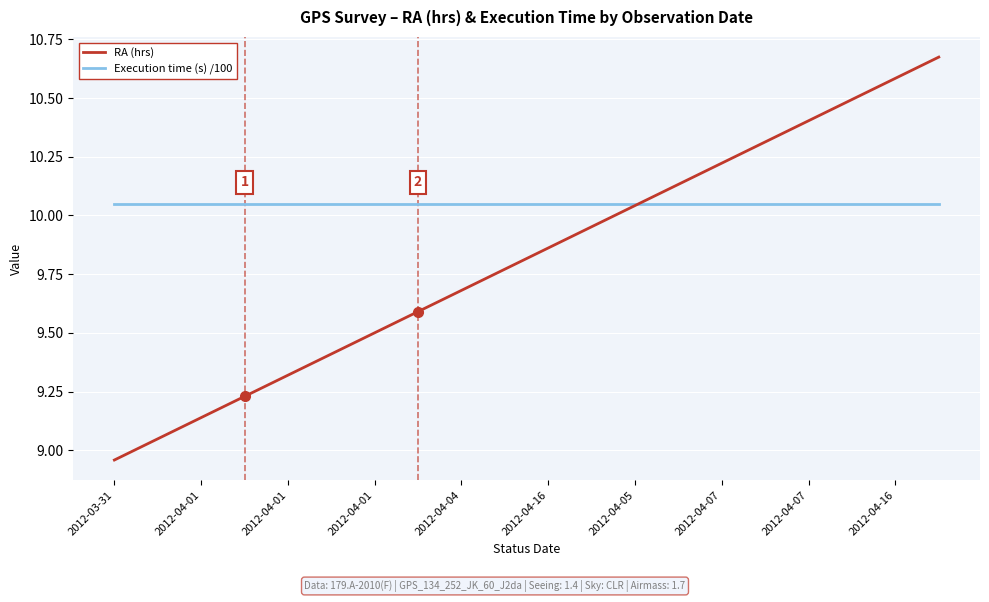

How many distinct data groups are displayed?

2